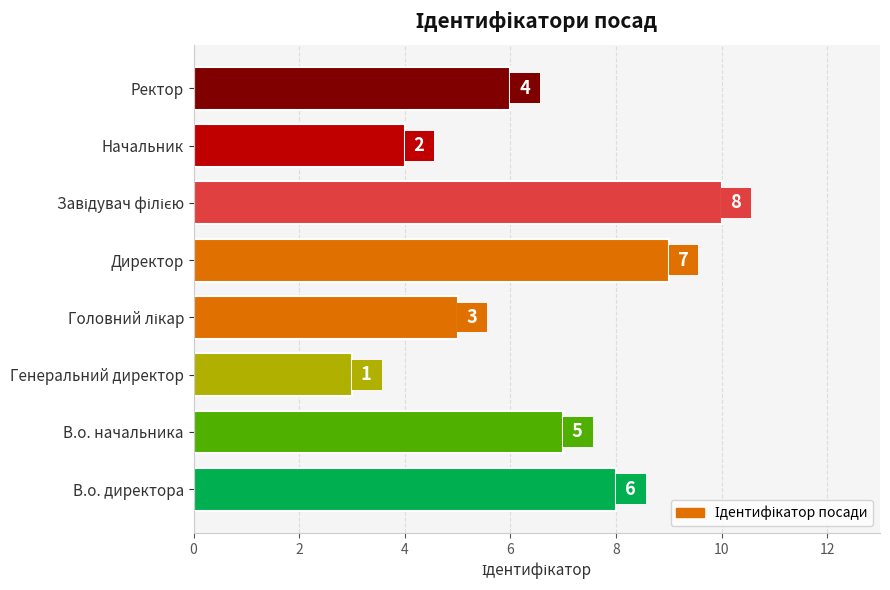

Which has a higher value, В.о. начальника or В.о. директора?

В.о. директора